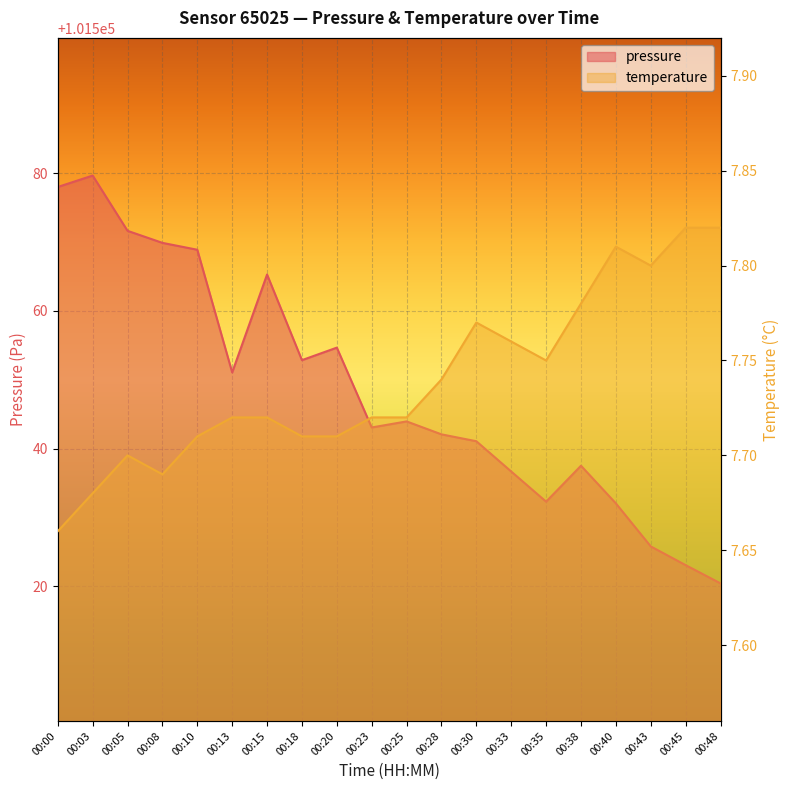

Does the chart display data point markers on the line(s)?

No